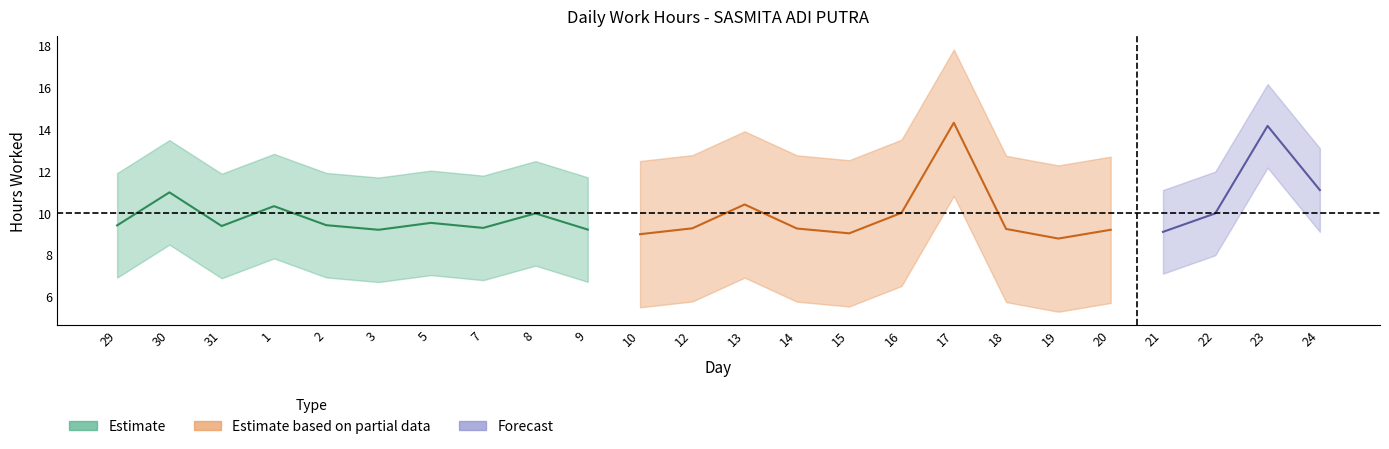

What is the change in value from 30 to 12?

-1.7